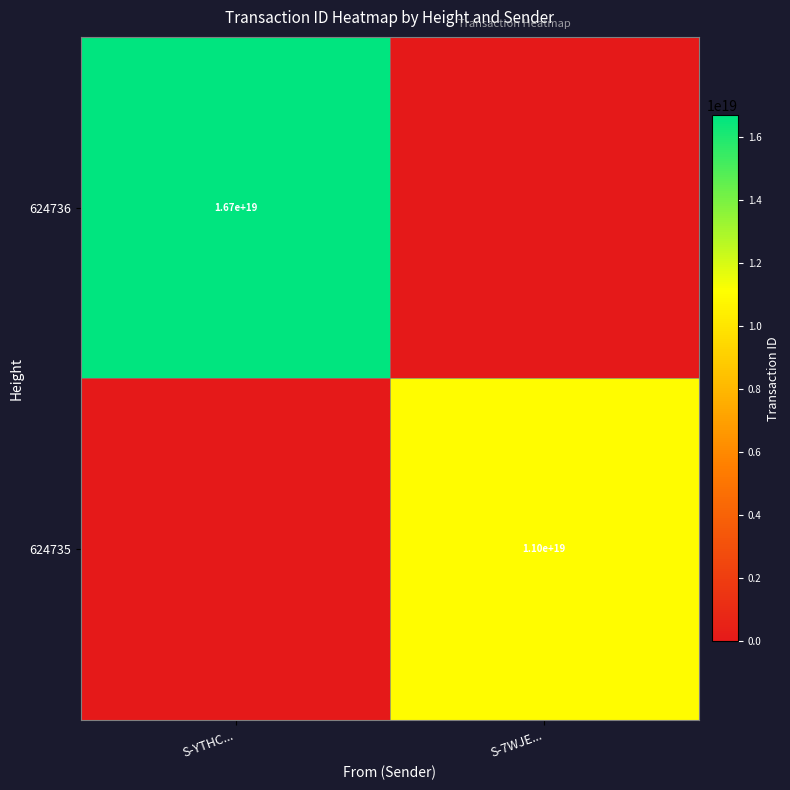

Which has a higher value, S-YTHC... or S-7WJE...?

S-YTHC...